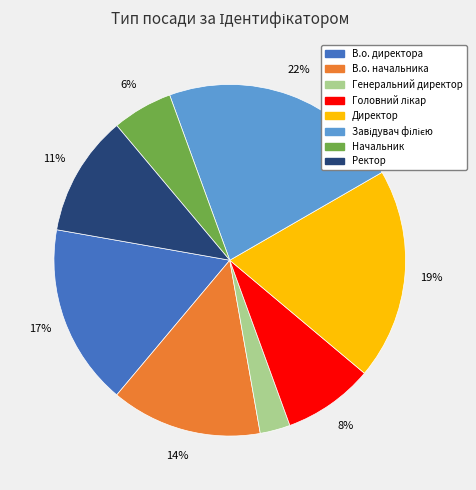

To the nearest percent, what is the average slice percentage?

12%